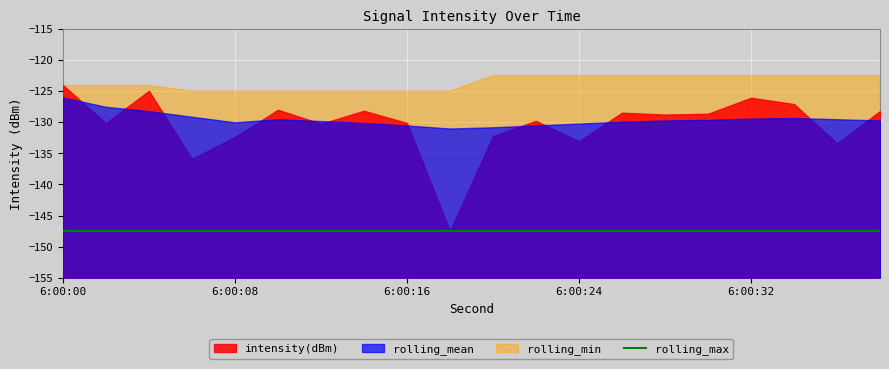

What is the difference between the maximum and minimum values in the rolling_min series?

2.5